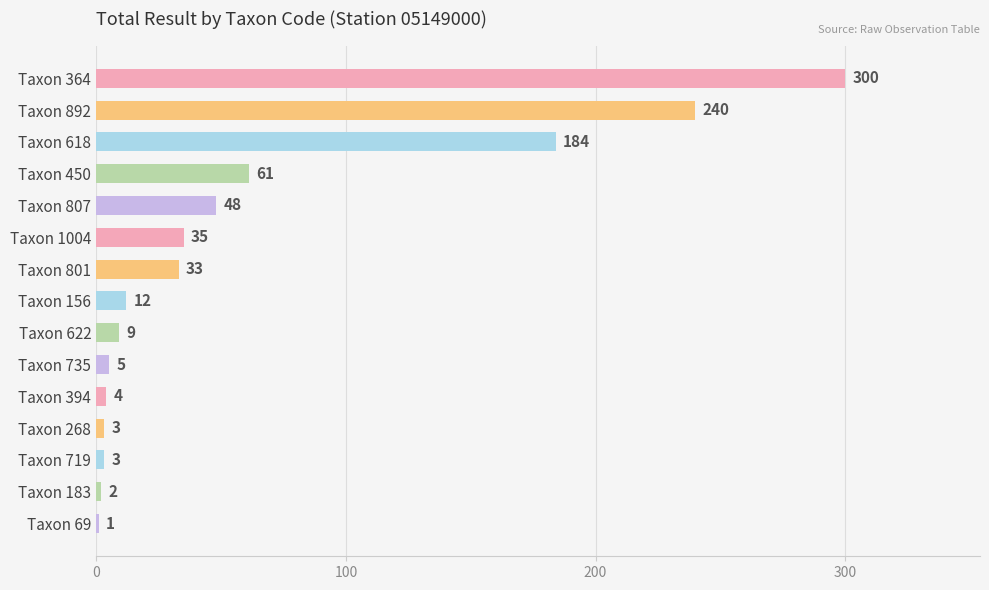

What is the change in value from Taxon 618 to Taxon 268?

-181